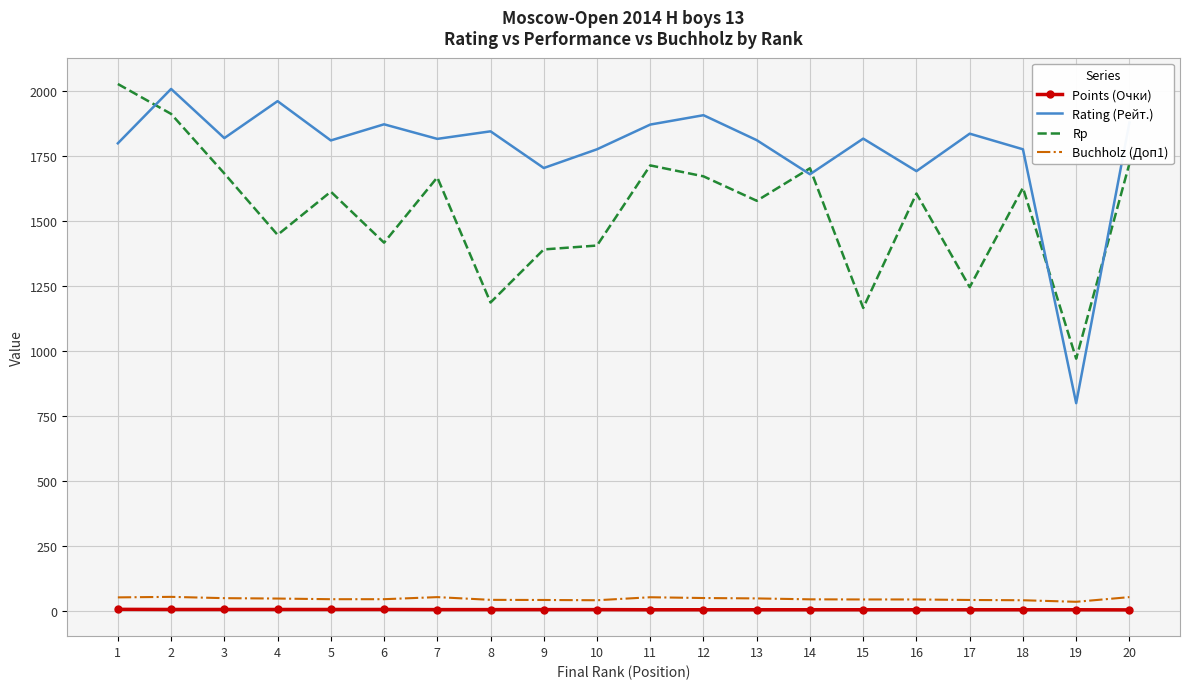

At which category is the sum across all series the highest?

2